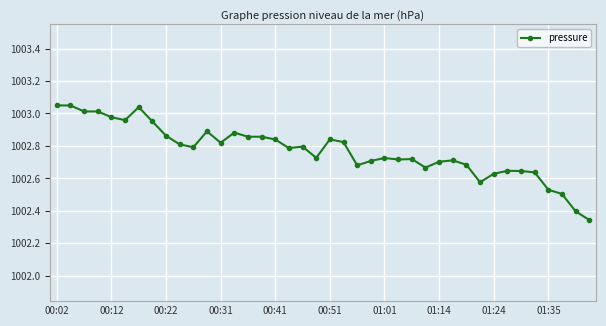

True or false: the data has more than 2 interior local peaks.

True